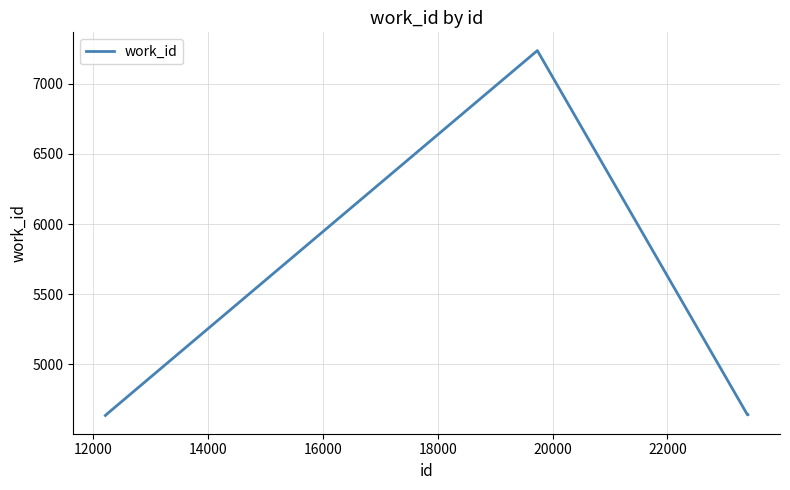

What is the difference between the maximum and minimum values?

2601